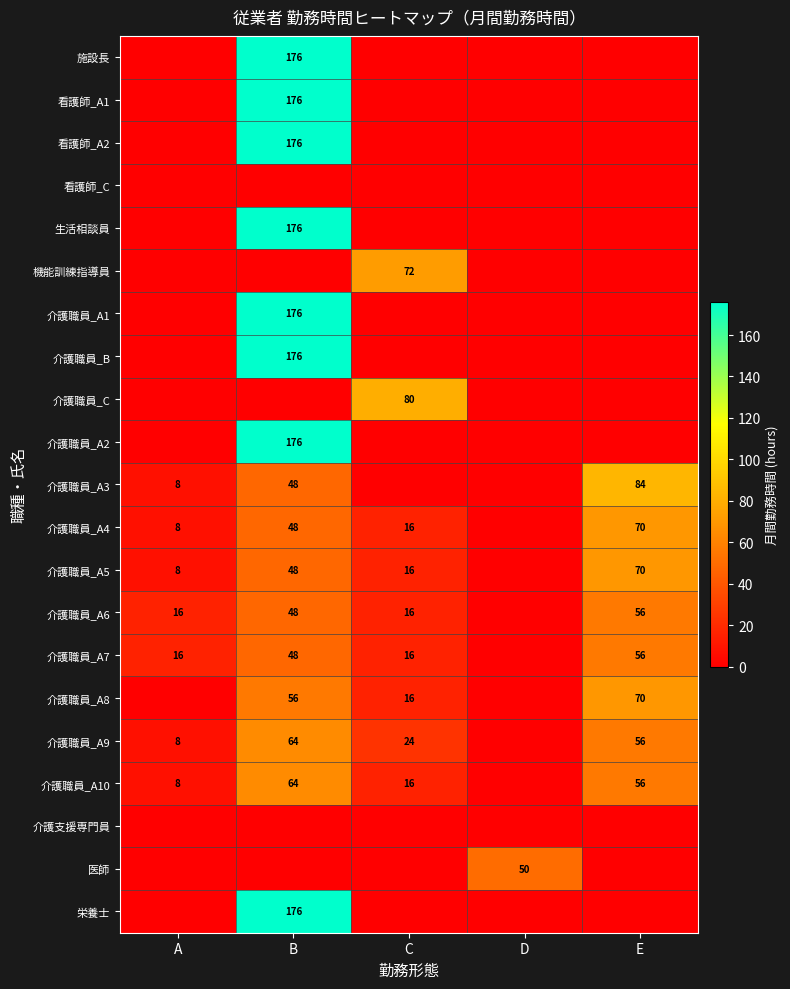

What is the total value across all series at D?

50